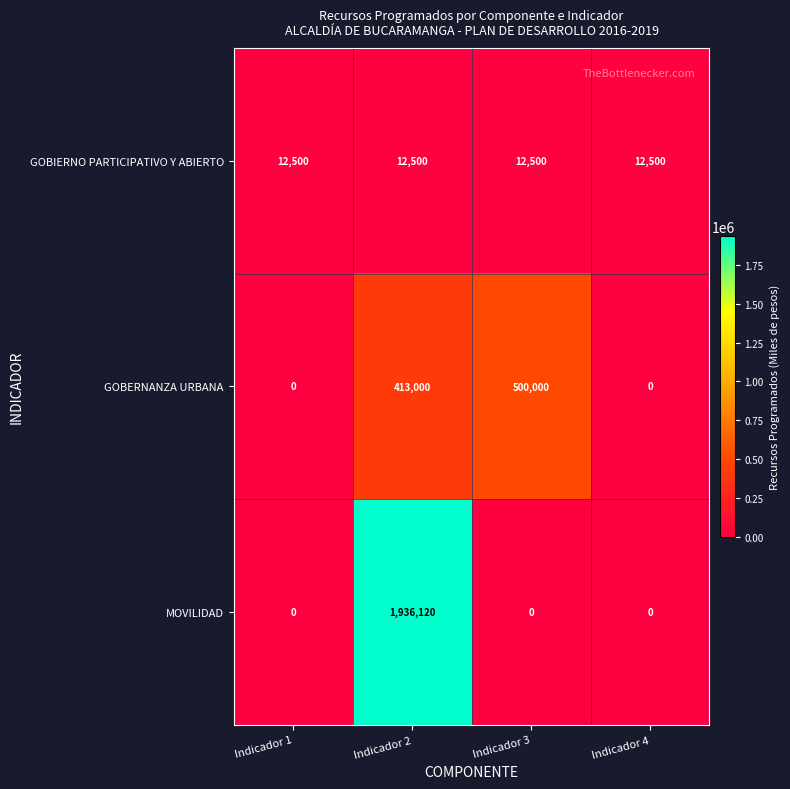

Count the number of data series in this chart.

3